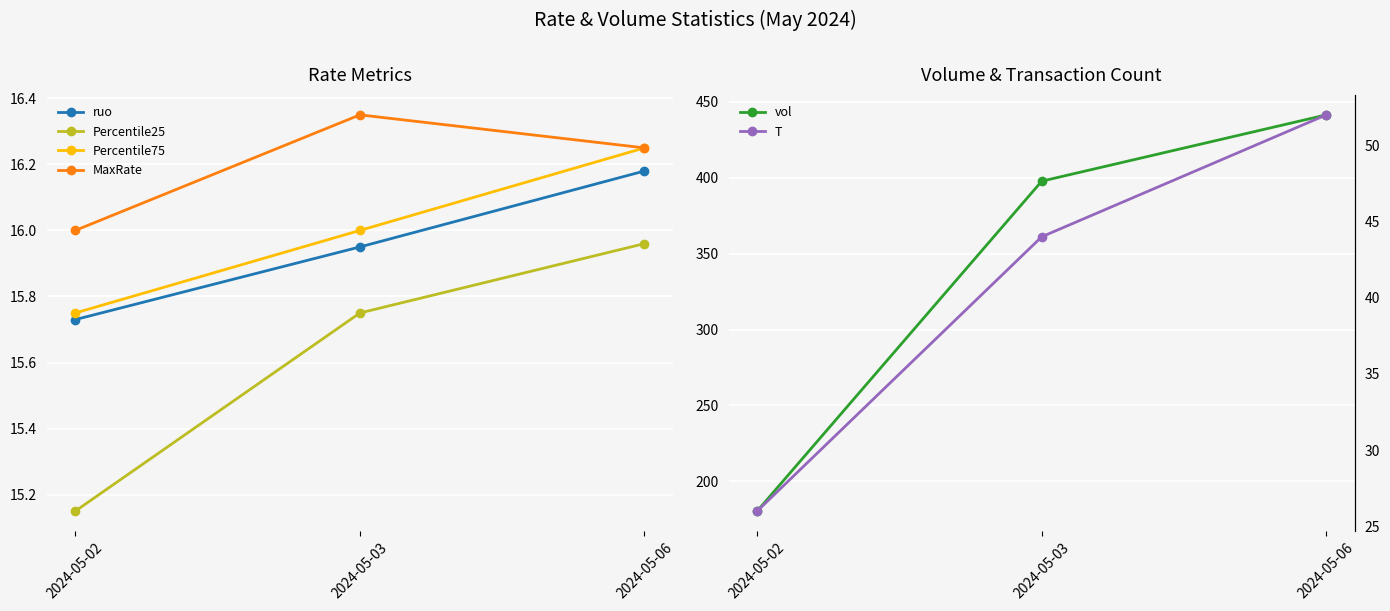

What is the spread (max minus min) of values at 2024-05-03?

382.0